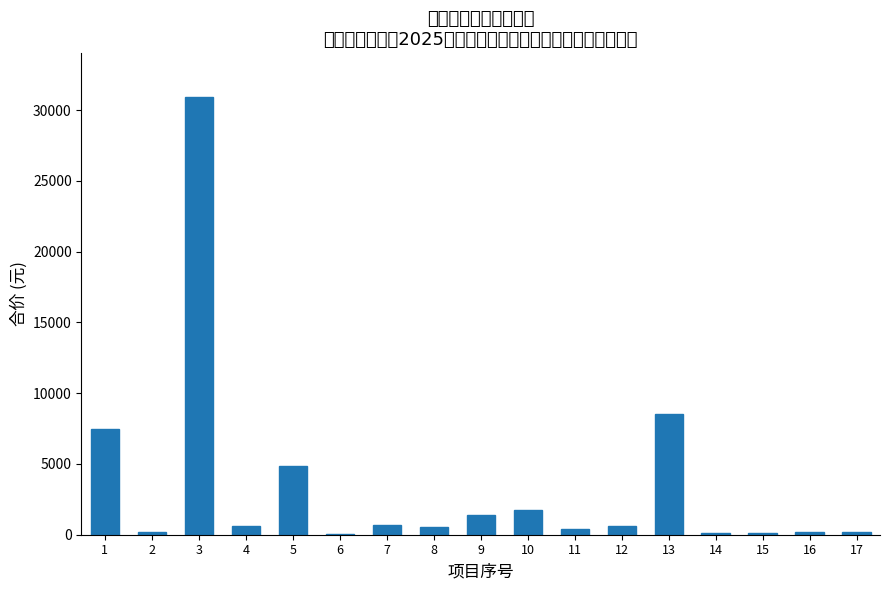

What is the change in value from 3 to 13?

-22380.0